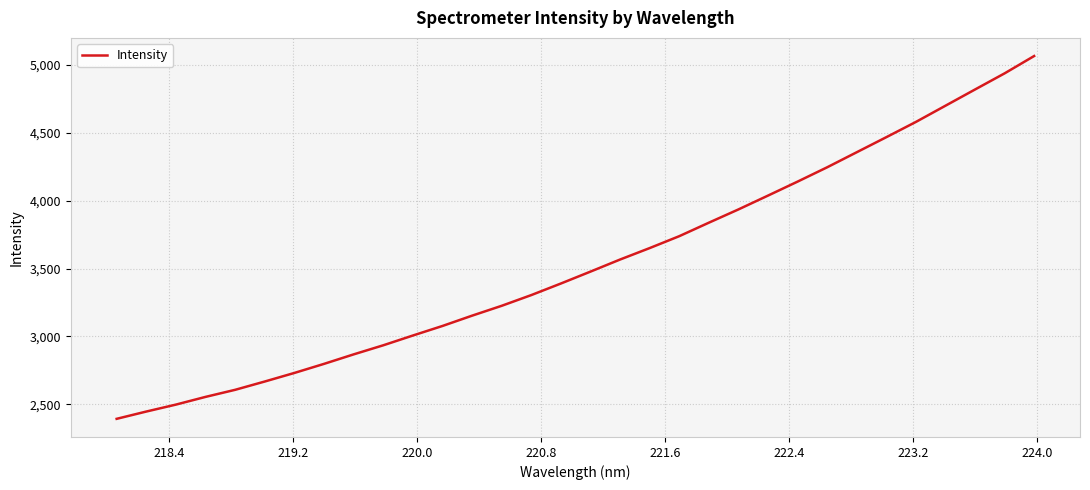

How many values are below 3477?

16